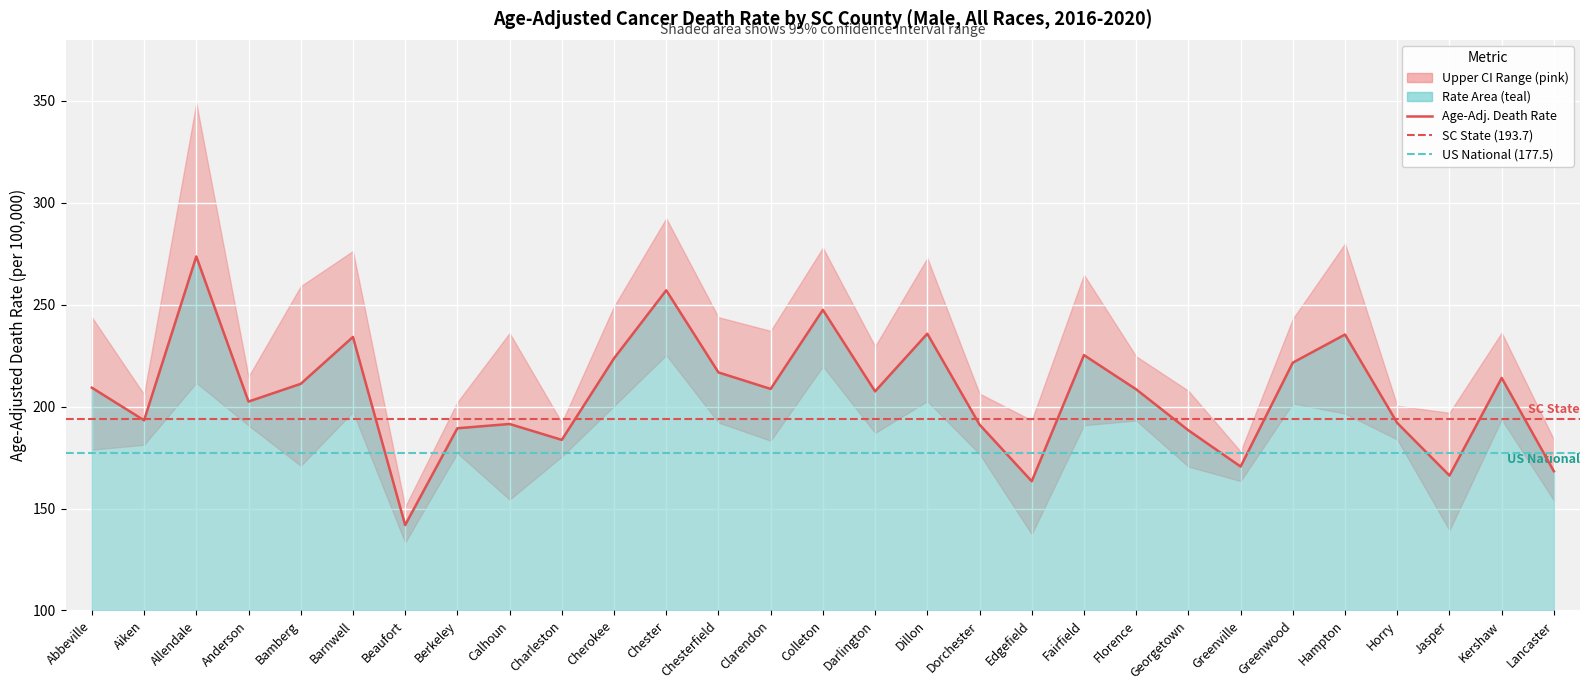

What is the total value across all series at 17?

574.4